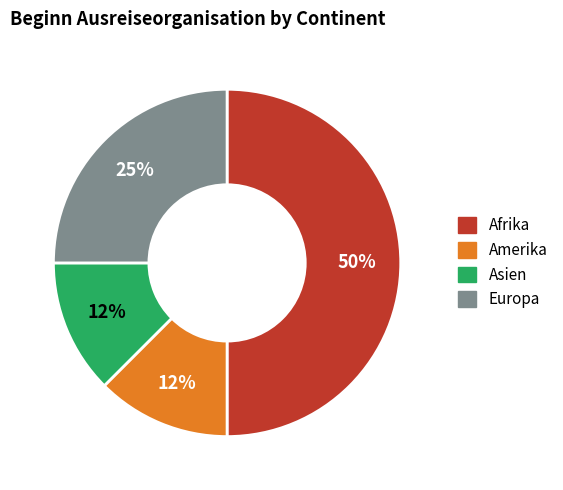

Between Europa and Amerika, which is larger?

Europa